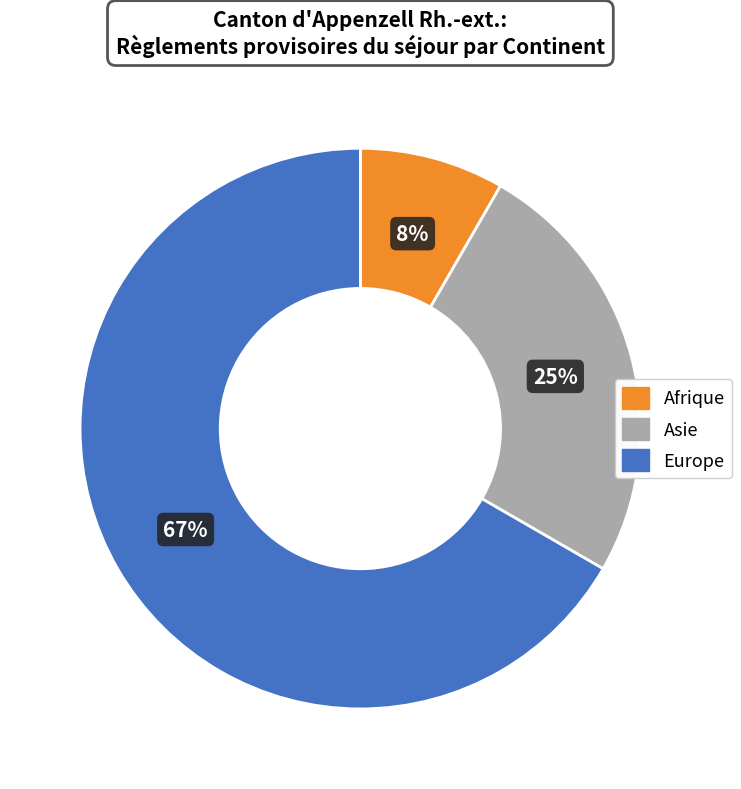

Does Asie account for over 50% of the chart?

No